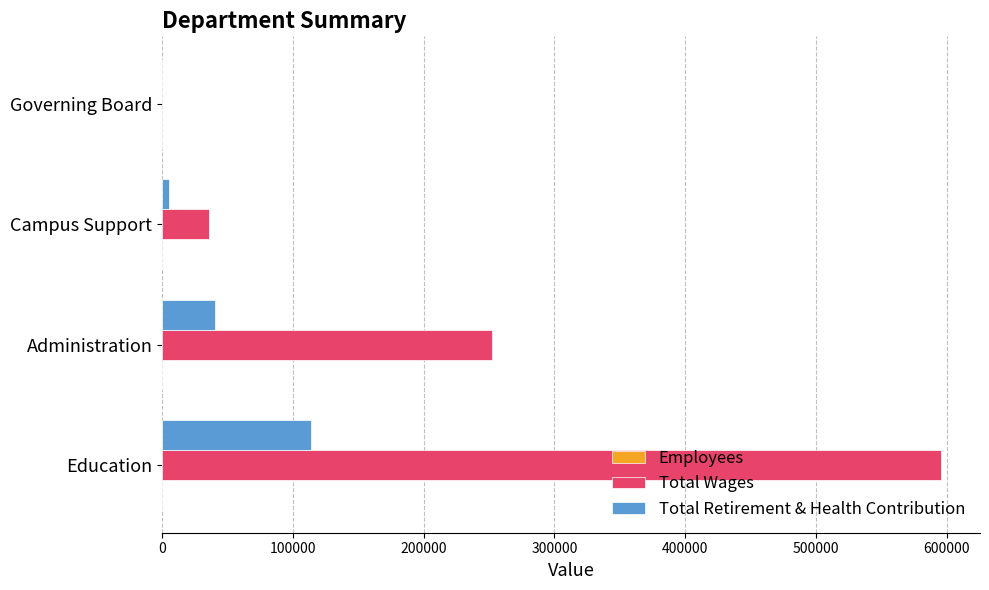

Which series changed the most between Education and Campus Support?

Total Wages